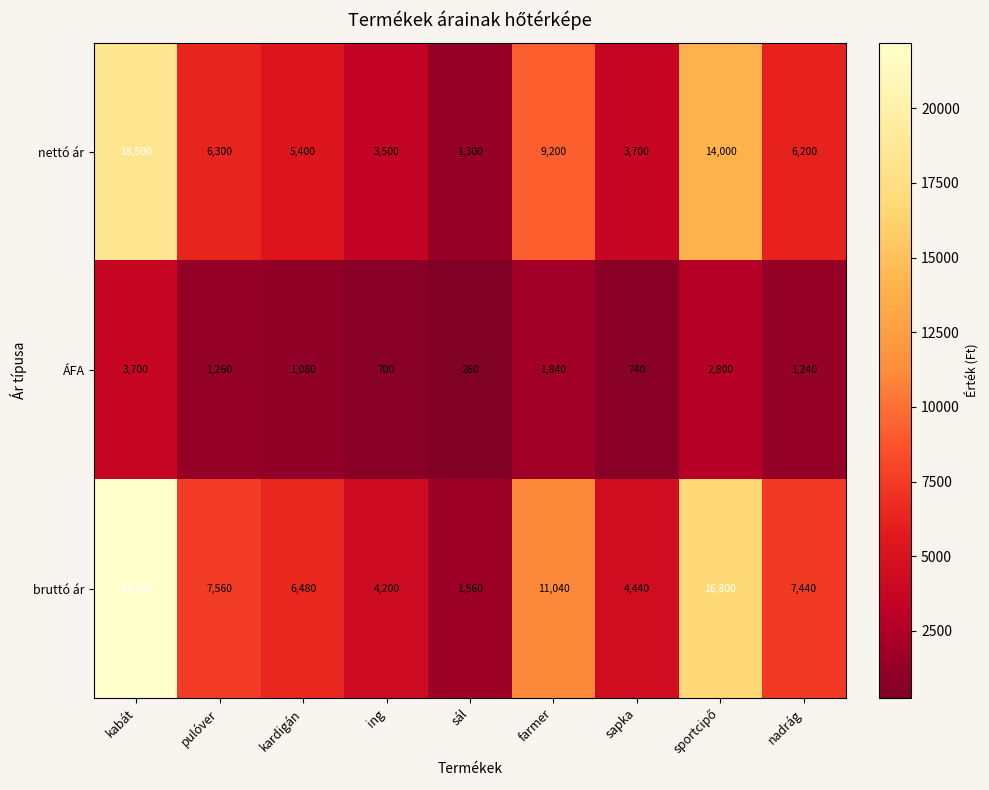

At which category is the sum across all series the highest?

kabát